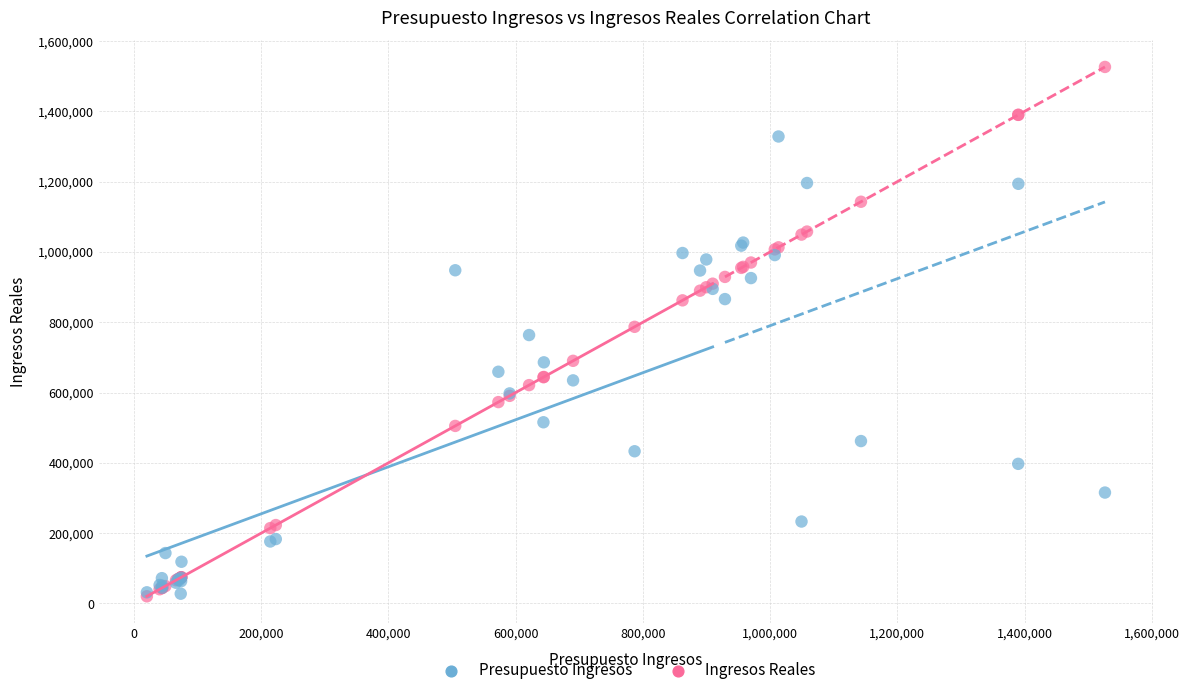

Which series has the largest Y range (max minus min)?

Ingresos Reales